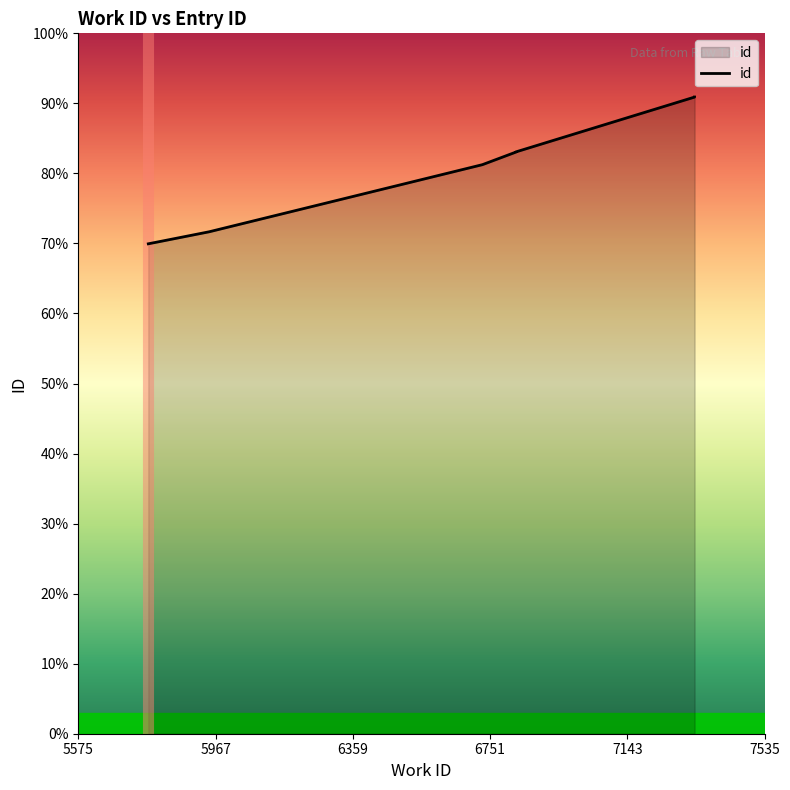

Is it true that the value at 6 is 12048?

False